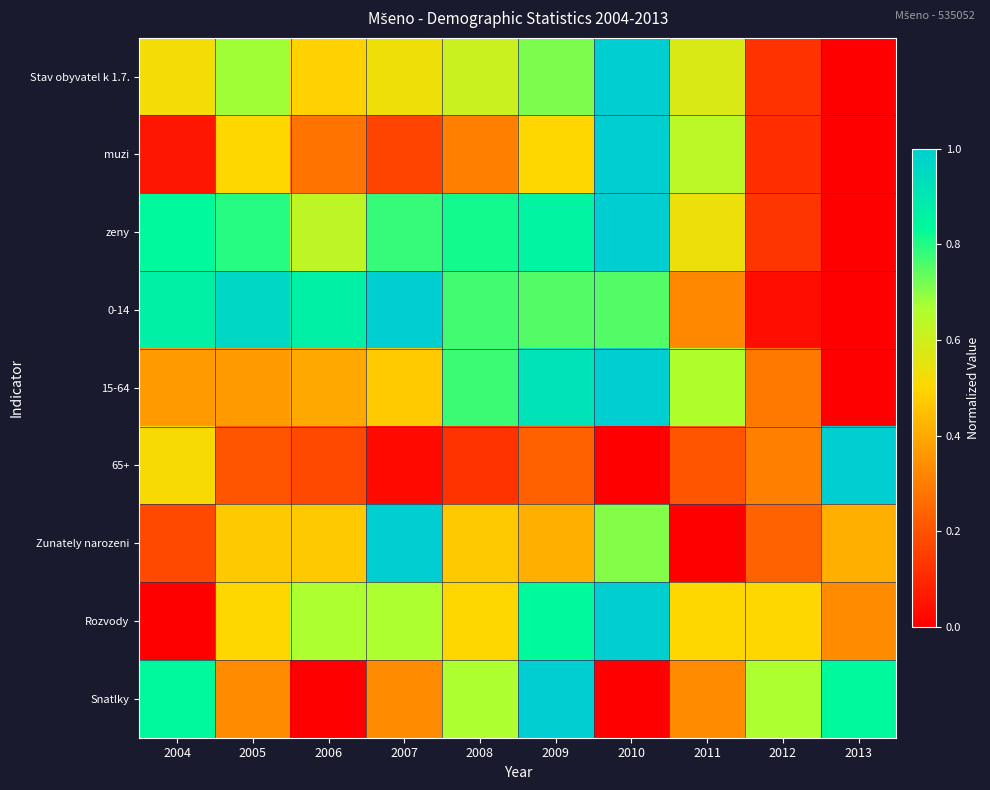

At which category does the chart reach its peak across all series?

2010